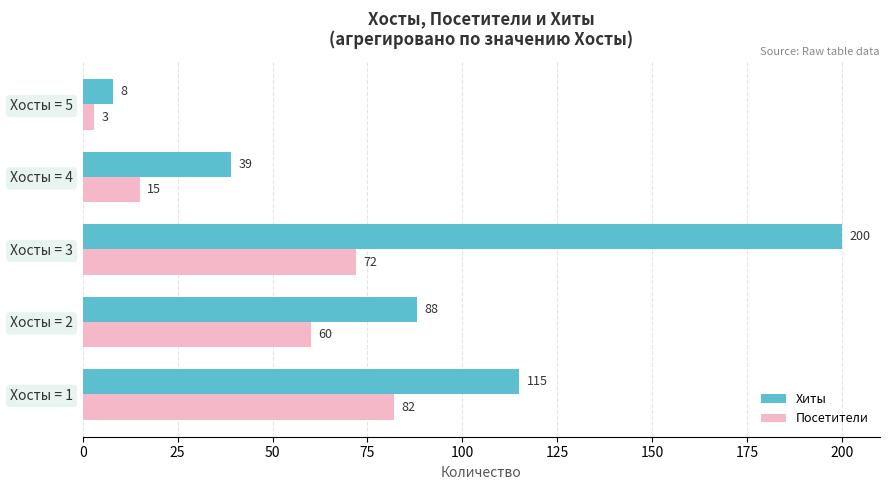

At which category is the sum across all series the highest?

Хосты = 3